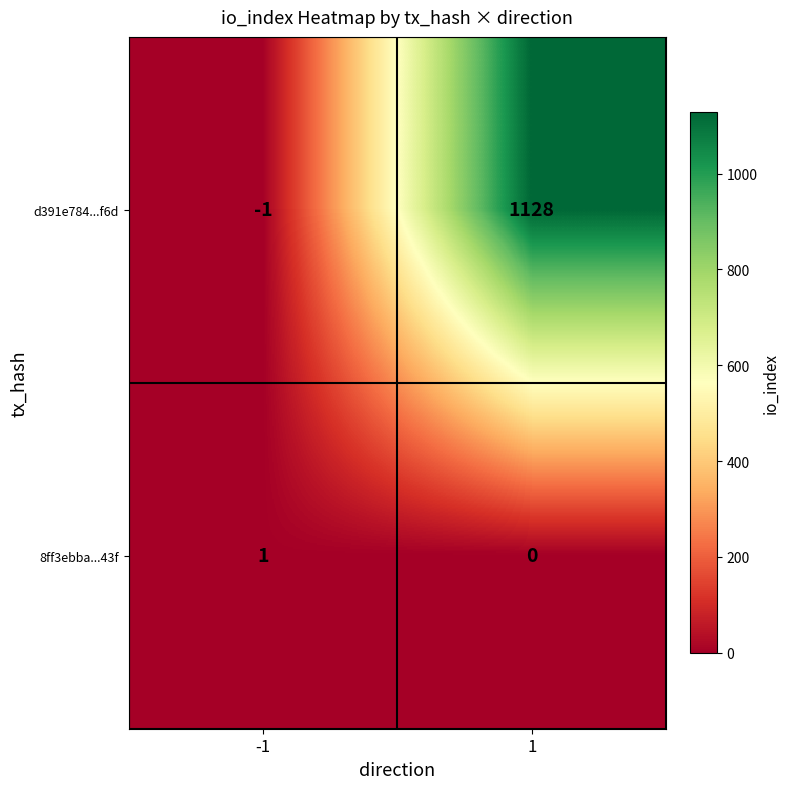

At which category does the chart reach its peak across all series?

1